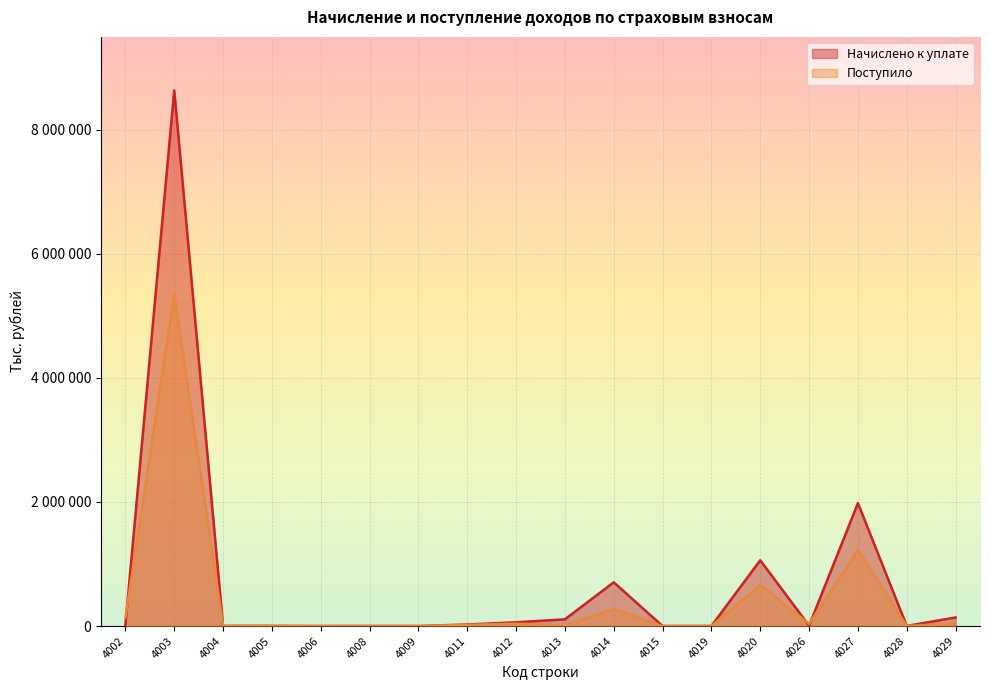

After their last crossing, which series has the higher values: Начислено к уплате or Поступило?

Начислено к уплате